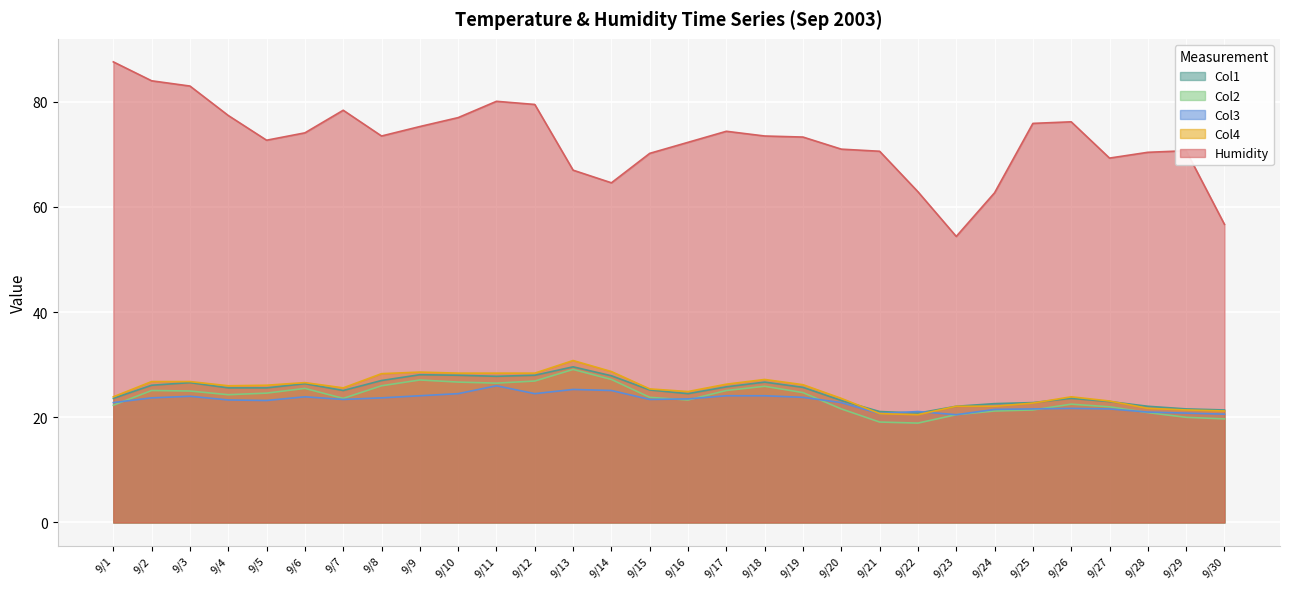

At which label does Col2 first exceed 24?

9/2